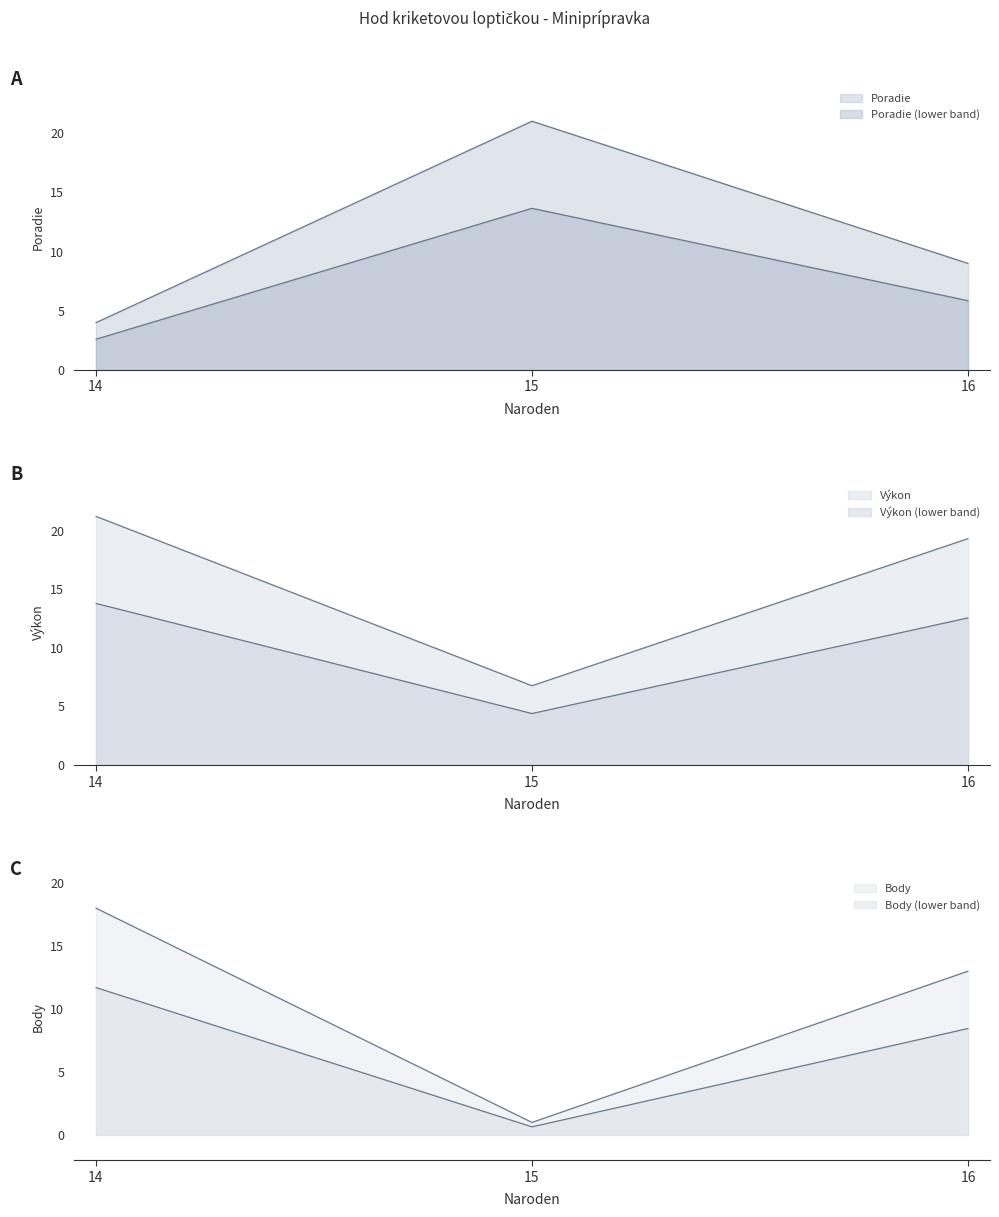

What is the lowest value of the Poradie series?

4.0